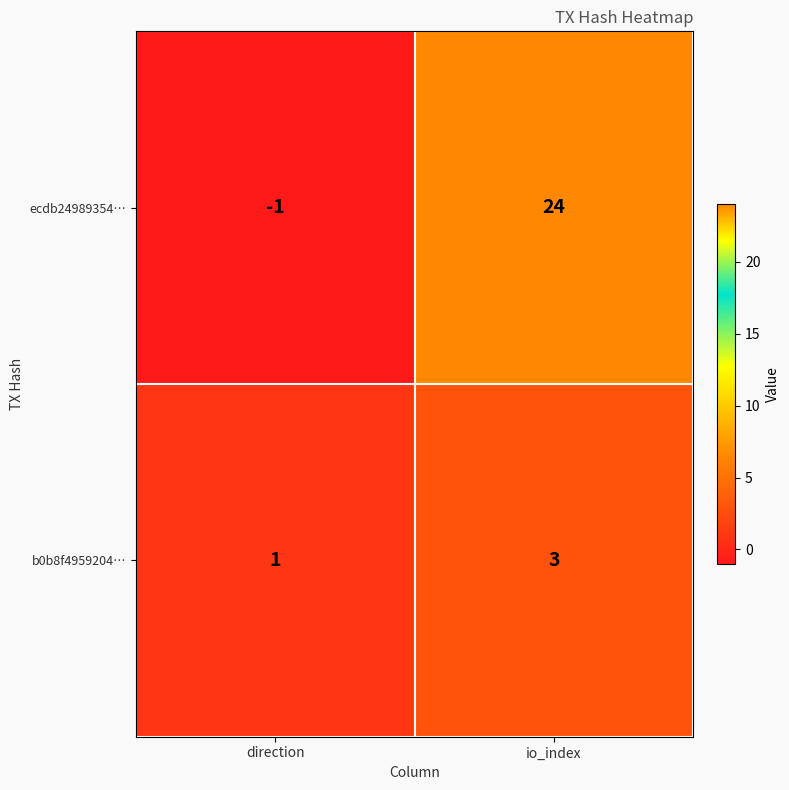

What is the sum of all ecdb24989354… values?

23